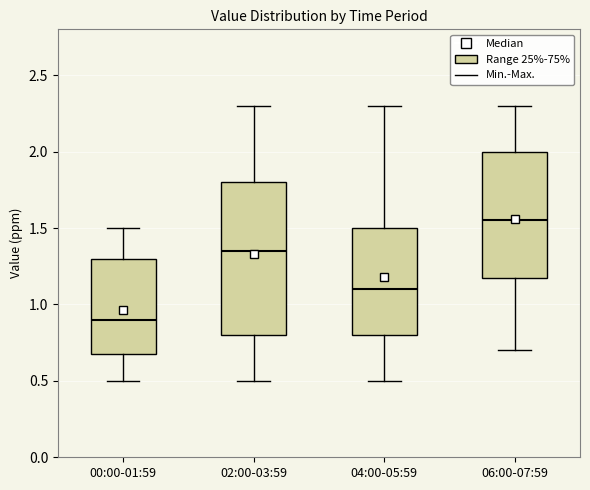

Reading left to right, transcribe this box plot: for each box, give where its median line is, the range the box spans, and where its two whiskers end, as read against the y-axis. The values are not printed on the chart, so give them approximately, as read against the axis.

00:00-01:59: median 0.90, box 0.70 to 1.30, whiskers 0.50 to 1.50
02:00-03:59: median 1.35, box 0.80 to 1.80, whiskers 0.50 to 2.30
04:00-05:59: median 1.10, box 0.80 to 1.50, whiskers 0.50 to 2.30
06:00-07:59: median 1.55, box 1.20 to 2.00, whiskers 0.70 to 2.30